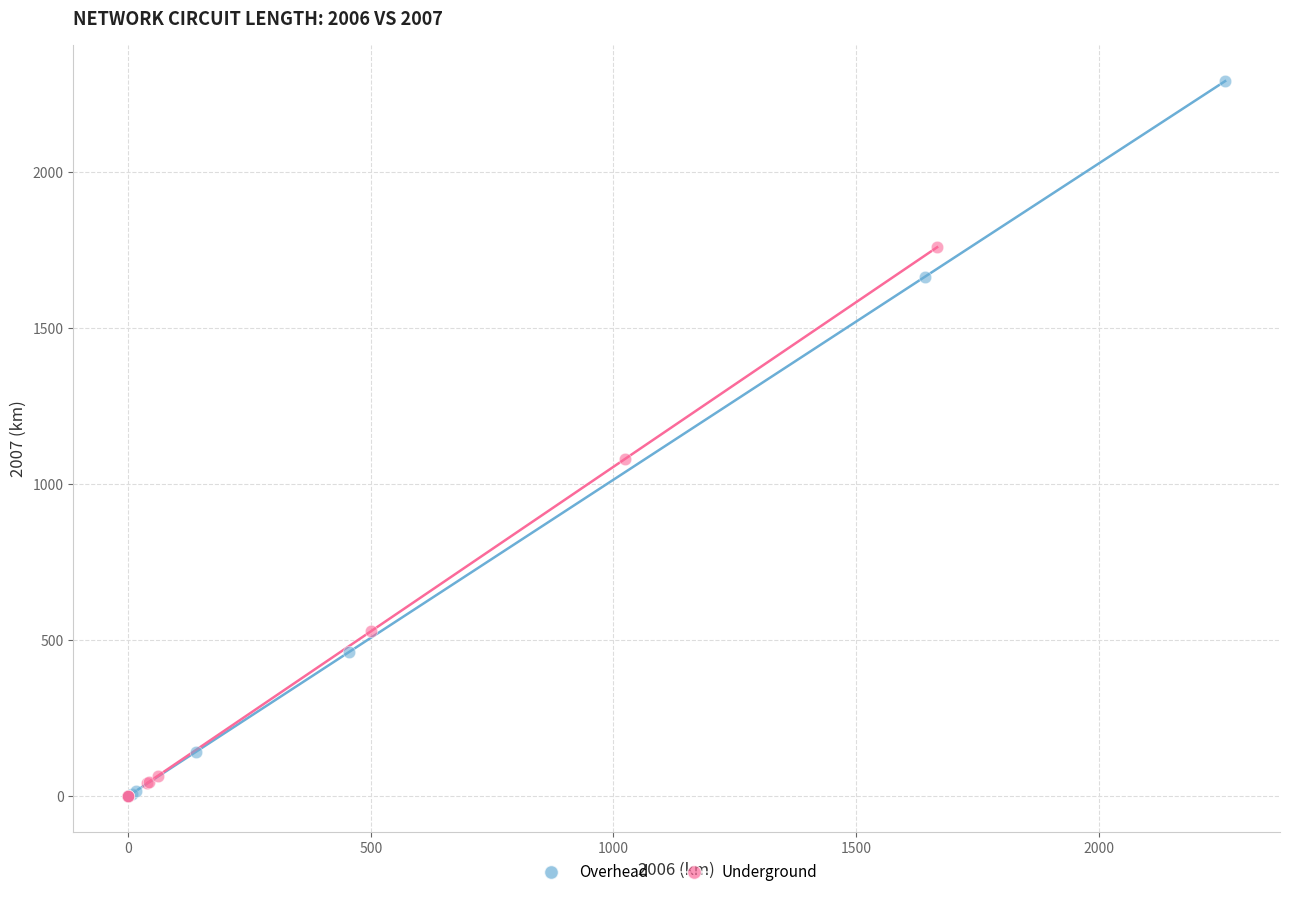

Which series has the widest spread of Y values?

Overhead